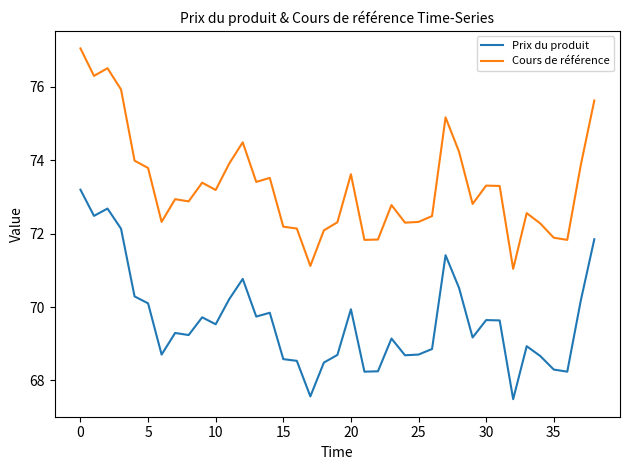

Which series has the largest range (max minus min)?

Cours de référence